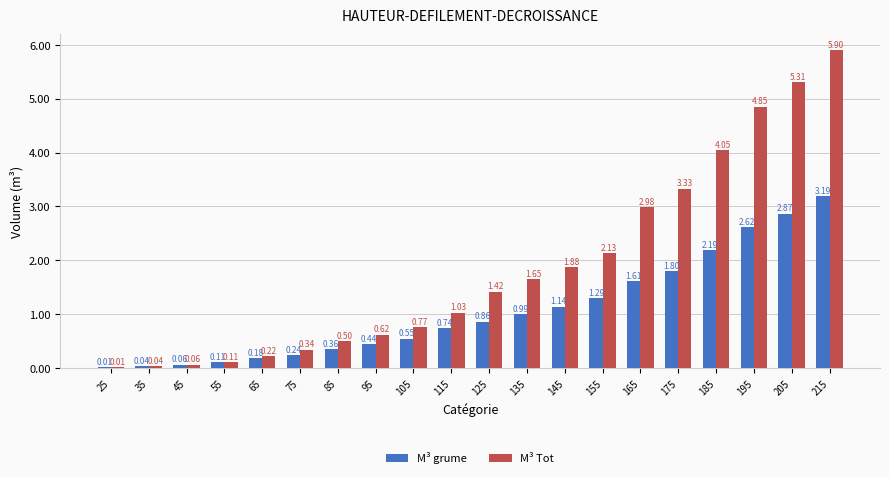

Is the value of M³ grume at 55 greater than the value of M³ Tot at 25?

Yes